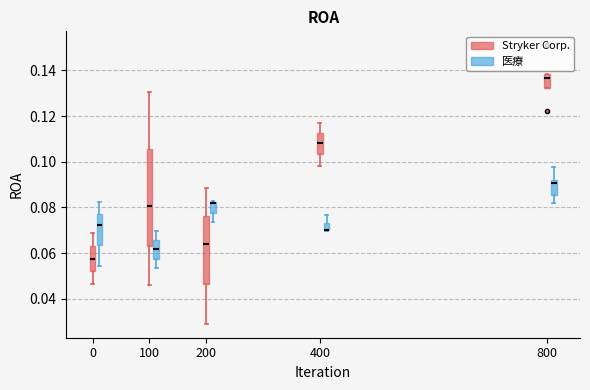

Reading left to right, transcribe this box plot: for each box, give where its median line is, the range the box spans, and where its two whiskers end, as read against the y-axis. The values are not printed on the chart, so give them approximately, as read against the axis.

0 (Stryker Corp.): median 0.058, box 0.052 to 0.064, whiskers 0.046 to 0.070
0 (医療): median 0.072, box 0.064 to 0.078, whiskers 0.054 to 0.082
100 (Stryker Corp.): median 0.080, box 0.064 to 0.106, whiskers 0.046 to 0.130
100 (医療): median 0.062, box 0.058 to 0.066, whiskers 0.054 to 0.070
200 (Stryker Corp.): median 0.064, box 0.046 to 0.076, whiskers 0.030 to 0.088
200 (医療): median 0.082 (drawn on the box's upper edge), box 0.078 to 0.082, whiskers 0.074 to 0.082
400 (Stryker Corp.): median 0.108, box 0.104 to 0.112, whiskers 0.098 to 0.116
400 (医療): median 0.070 (drawn on the box's lower edge), box 0.070 to 0.074, whiskers 0.070 to 0.076
800 (Stryker Corp.): median 0.136, box 0.132 to 0.138, whiskers 0.132 to 0.138
800 (医療): median 0.090, box 0.086 to 0.092, whiskers 0.082 to 0.098